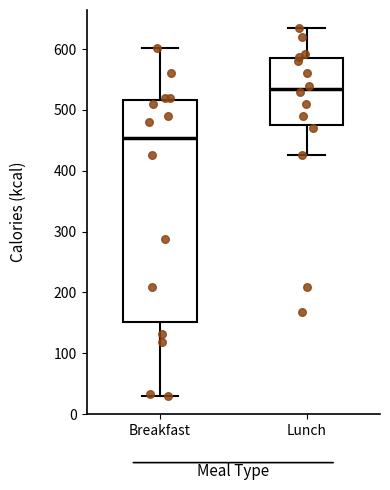

Where does the upper whisker of the box for Breakfast end on the y-axis? The values are not printed on the chart, so give them approximately, as read against the axis.

600